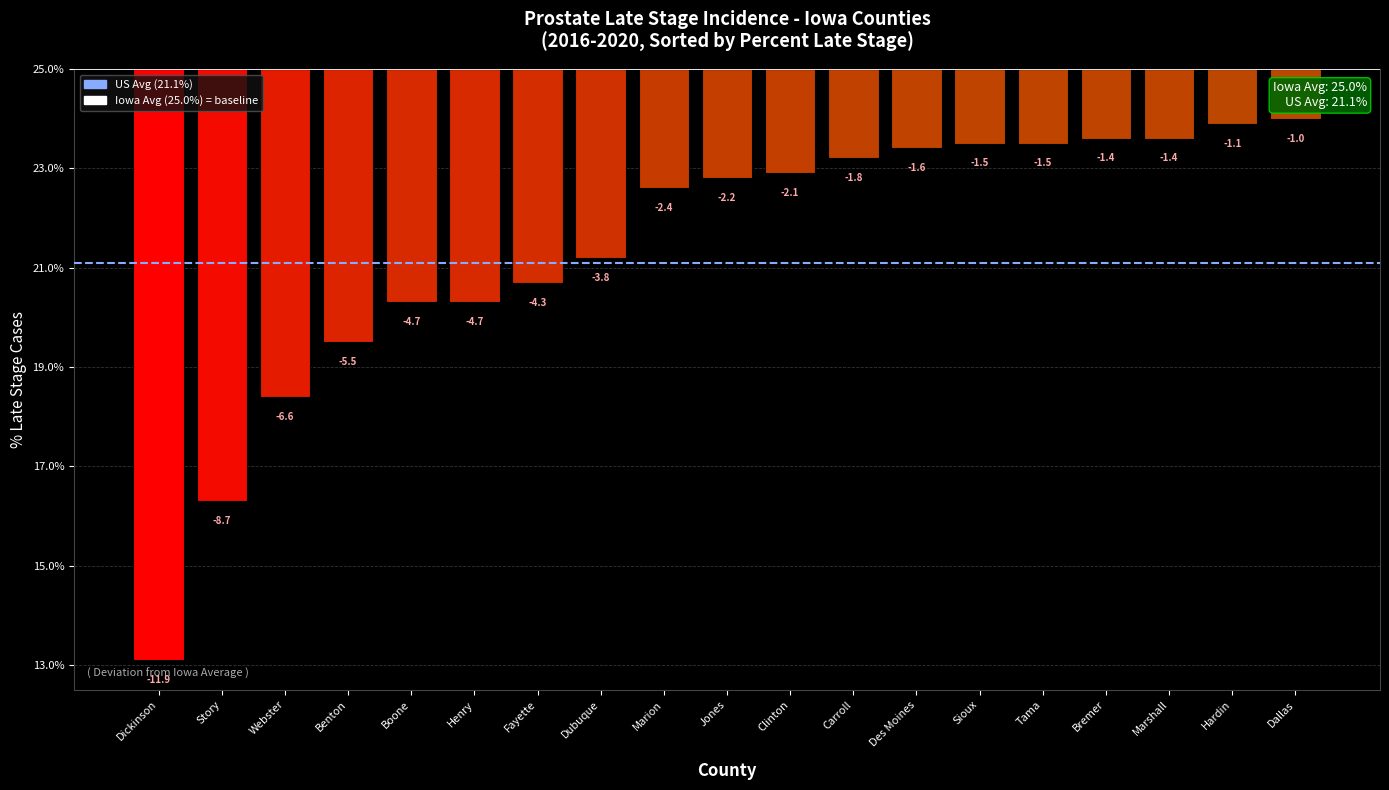

What is the label of the 17th bar from the right?

Webster